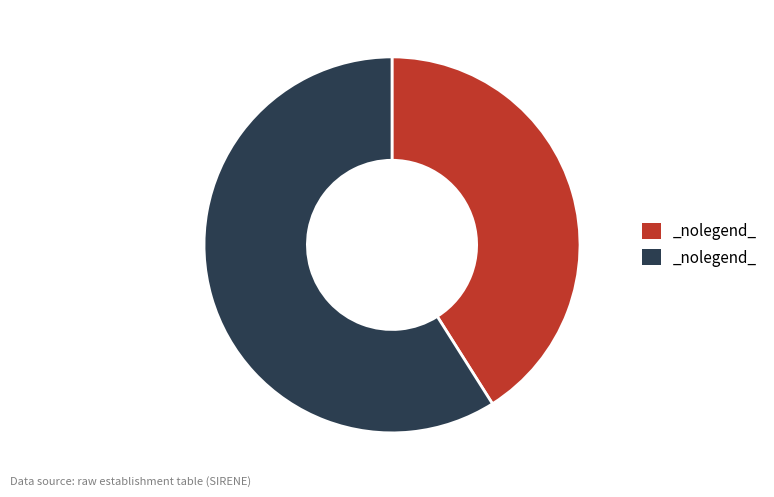

Is there a majority slice in this chart?

Yes